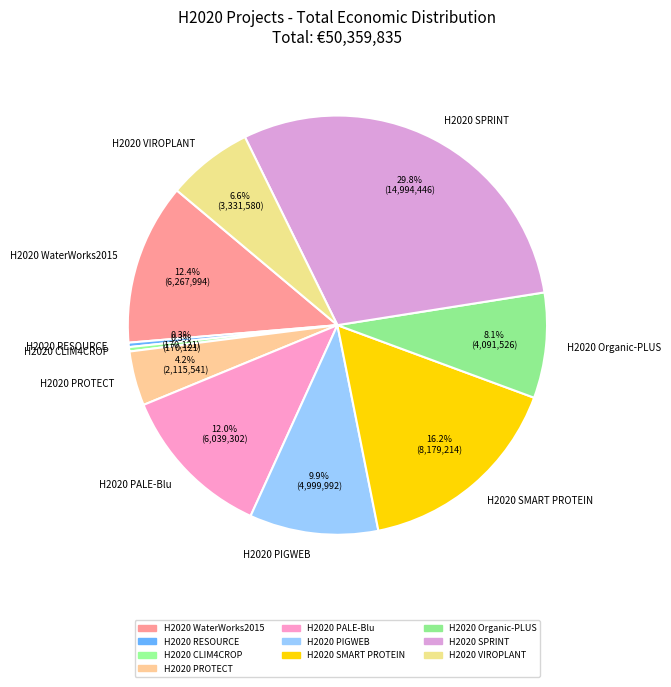

Is the sum of H2020 PIGWEB and H2020 PROTECT greater than half?

No